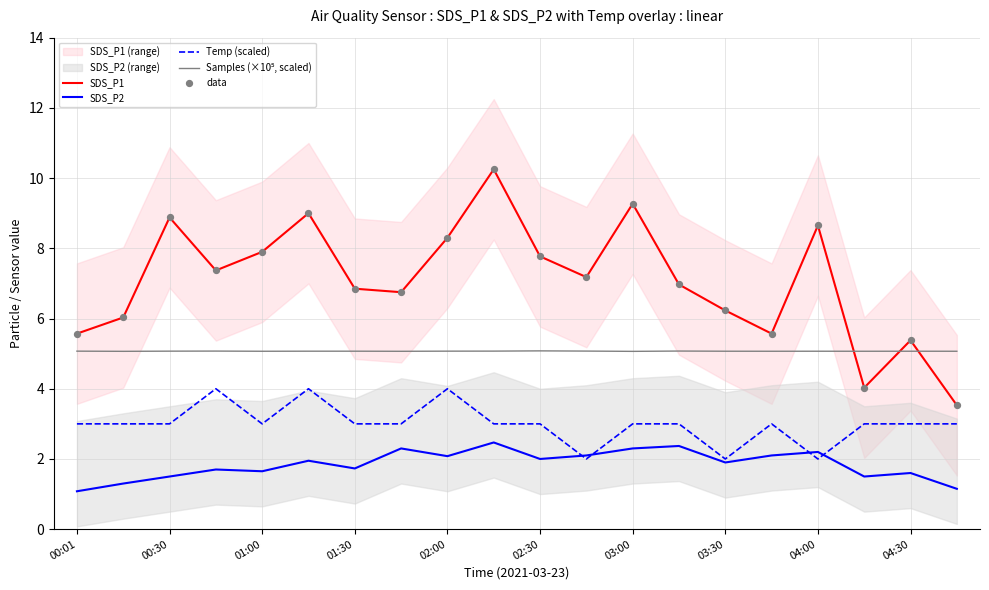

True or false: SDS_P2 has a value of 1.0 at 01:00.

False